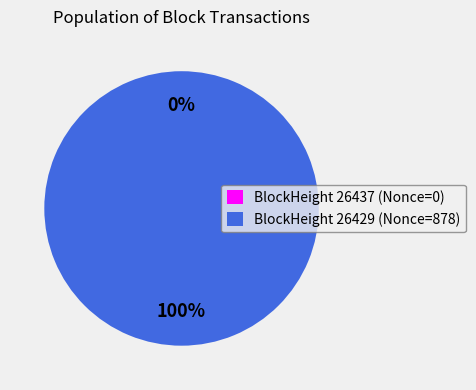

How many segments does this pie chart have?

2